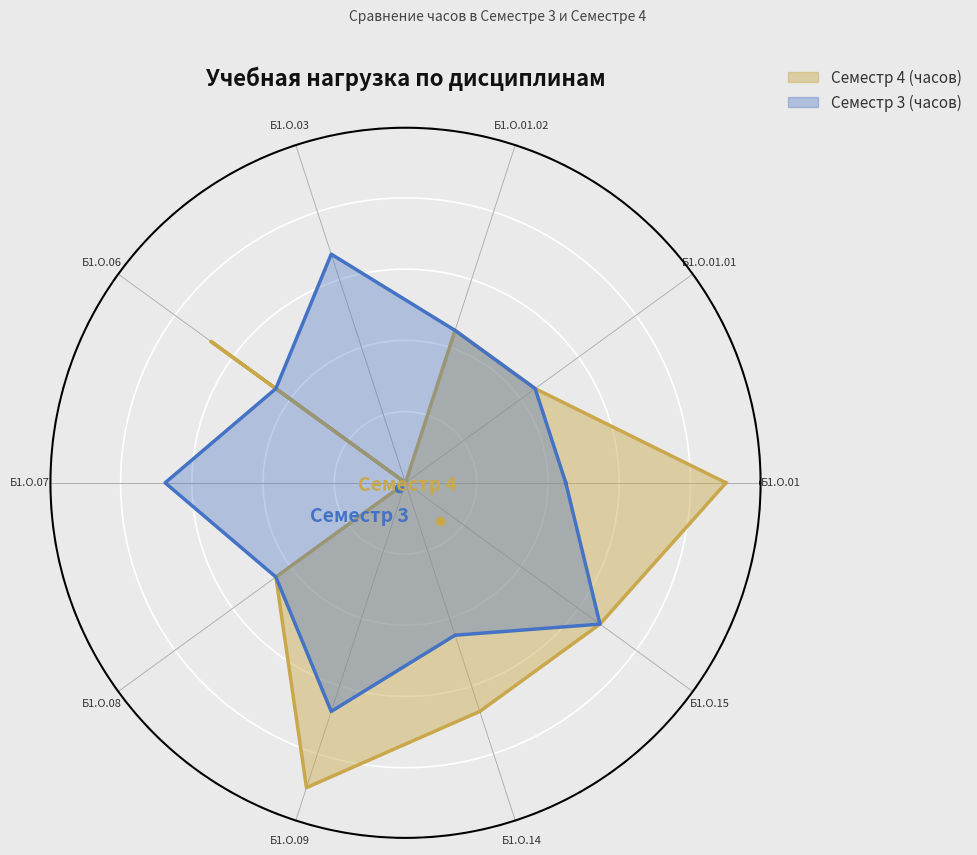

True or false: Семестр 4 (часов) has a value of 147 at Б1.О.15.

False